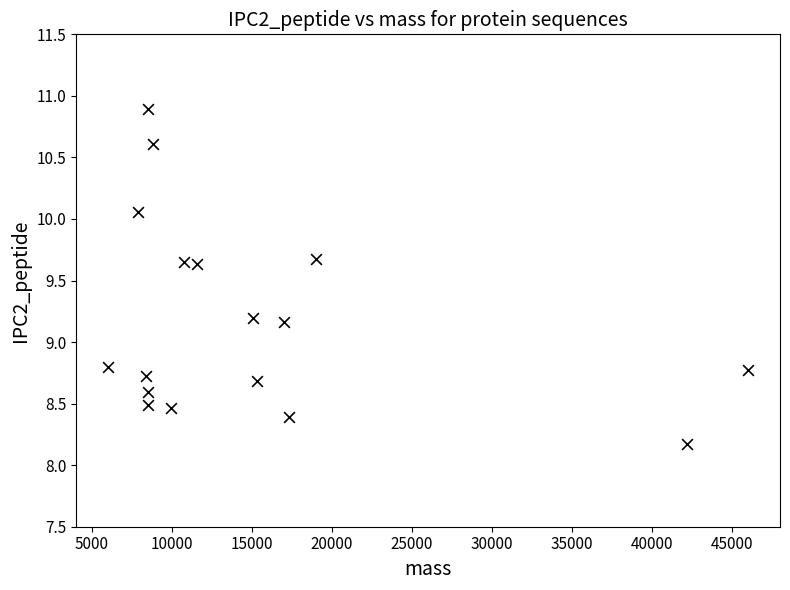

What is the range of X values (max minus min)?

39979.7